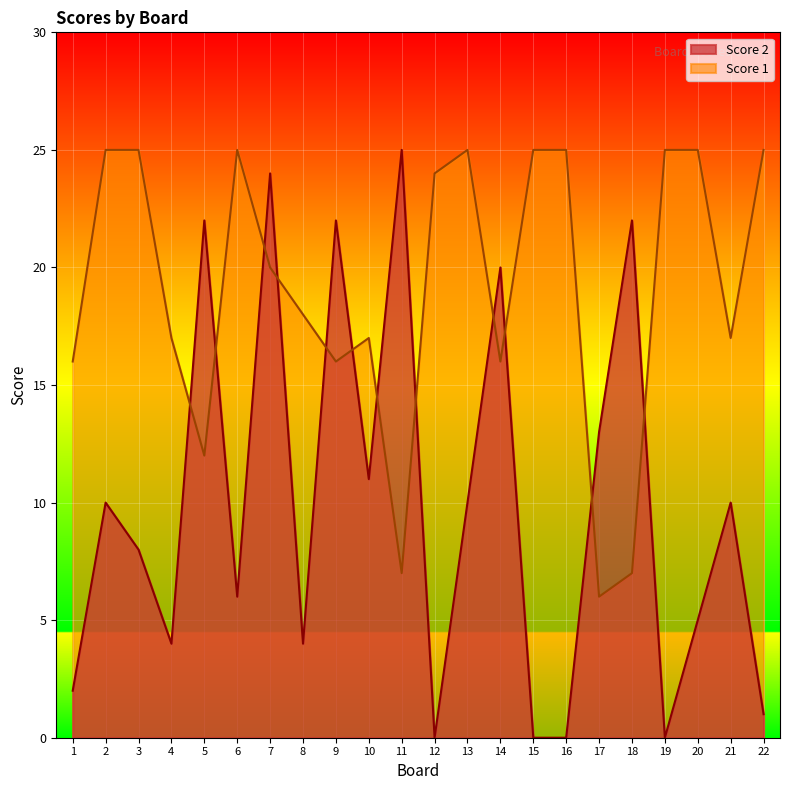

How many intersections are there between Score 2 and Score 1?

12